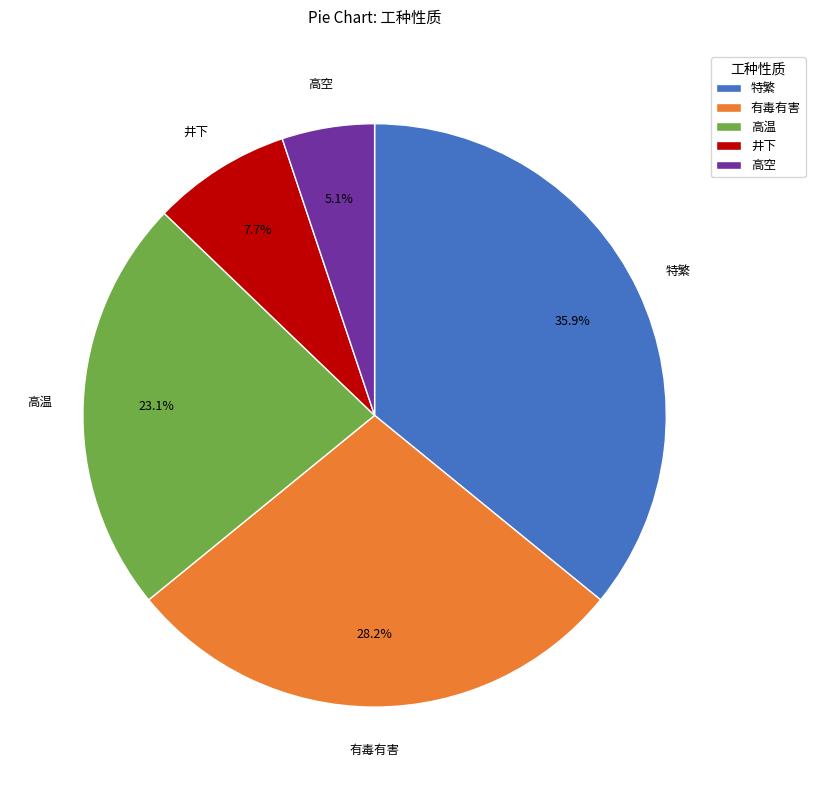

What percentage is the 有毒有害 slice, to the nearest percent?

28%